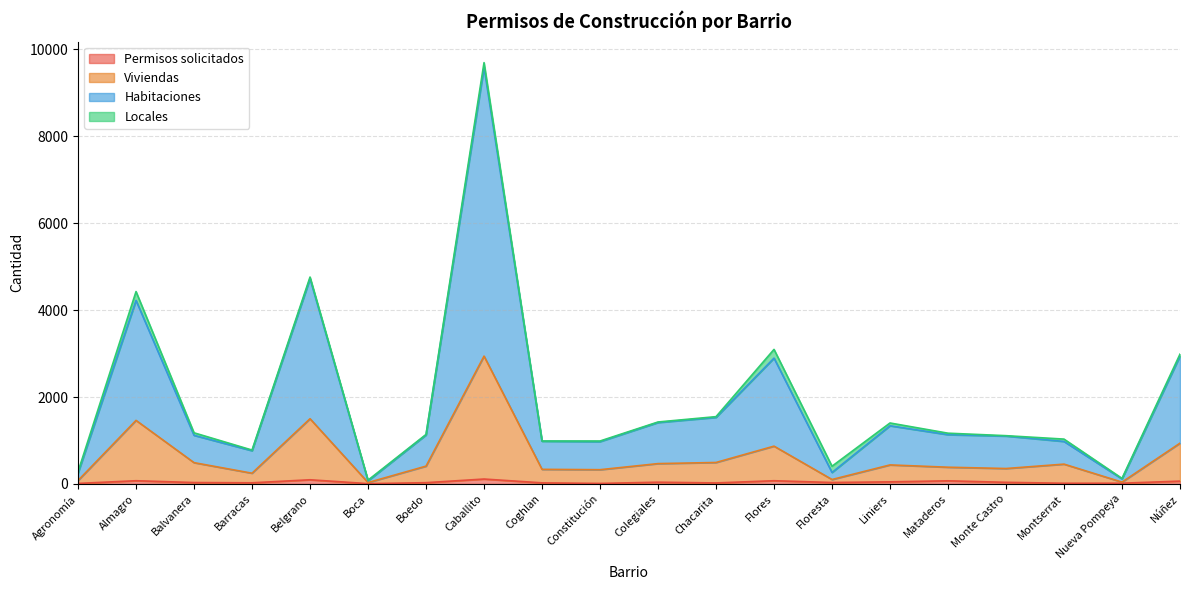

True or false: Habitaciones and Viviendas intersect in this chart.

False